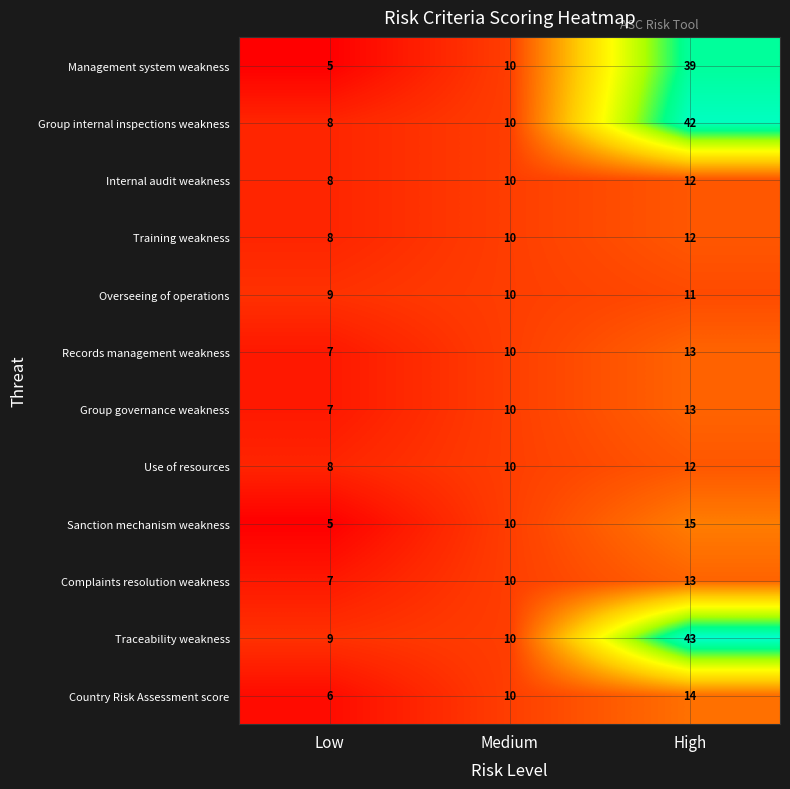

What is the spread (max minus min) of values at Low?

4